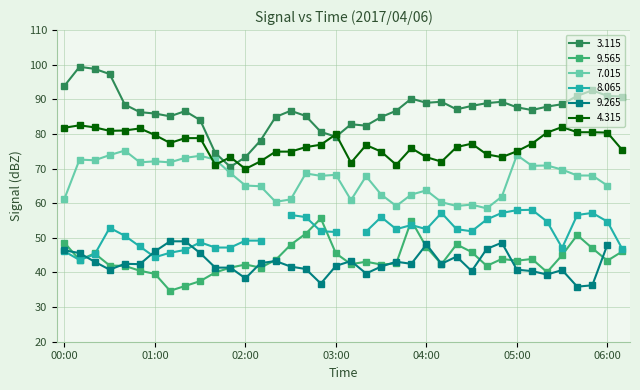

True or false: 9.565 has a value of 39.6 at 01:00.

True